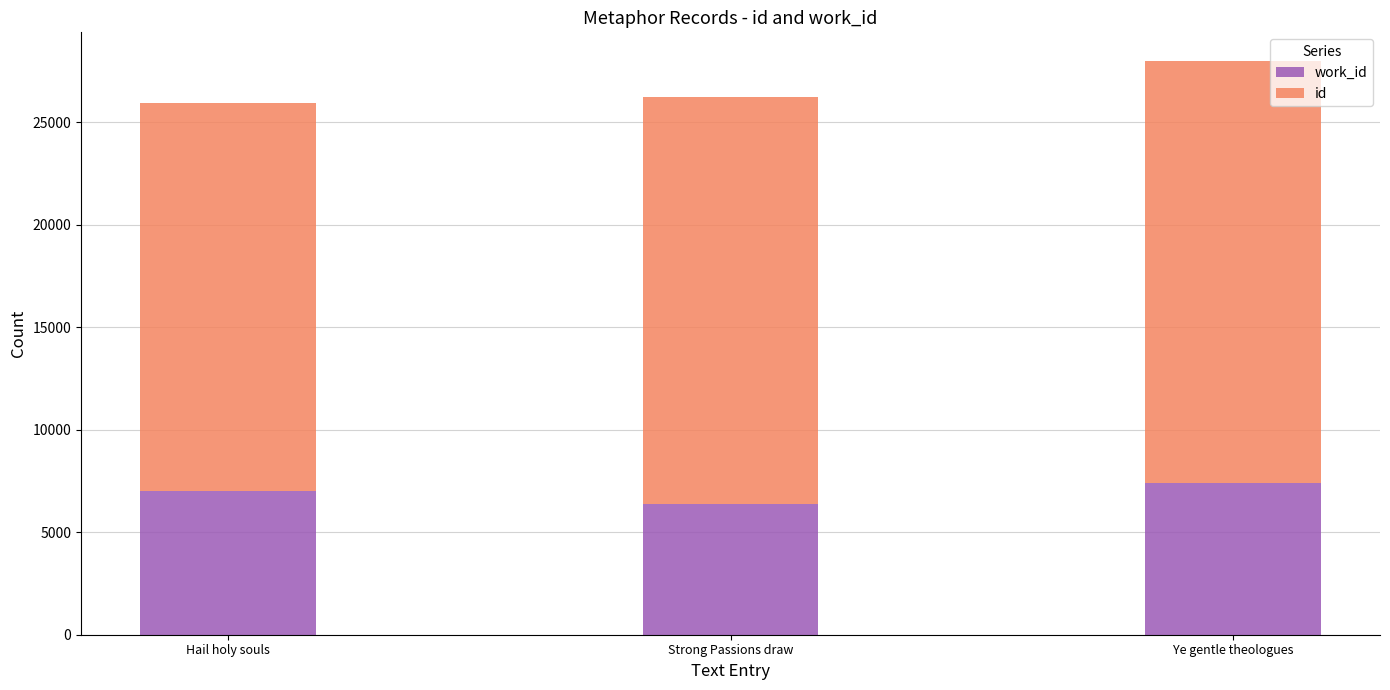

What is the total value across all series at Ye gentle theologues?

27982